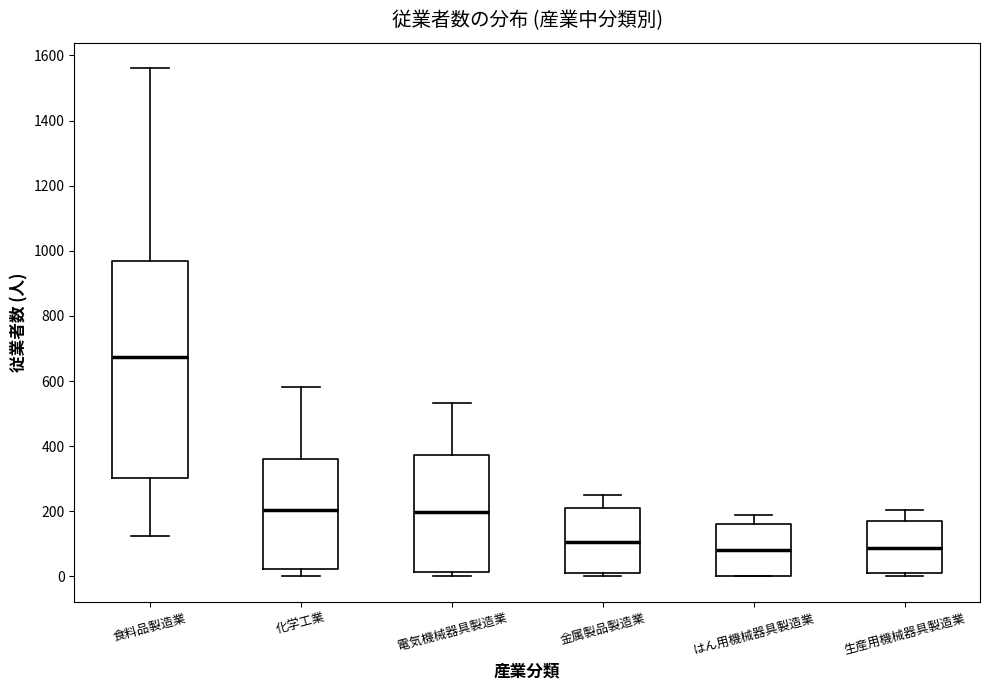

Which box is the tallest, from its lower edge to its upper edge?

食料品製造業